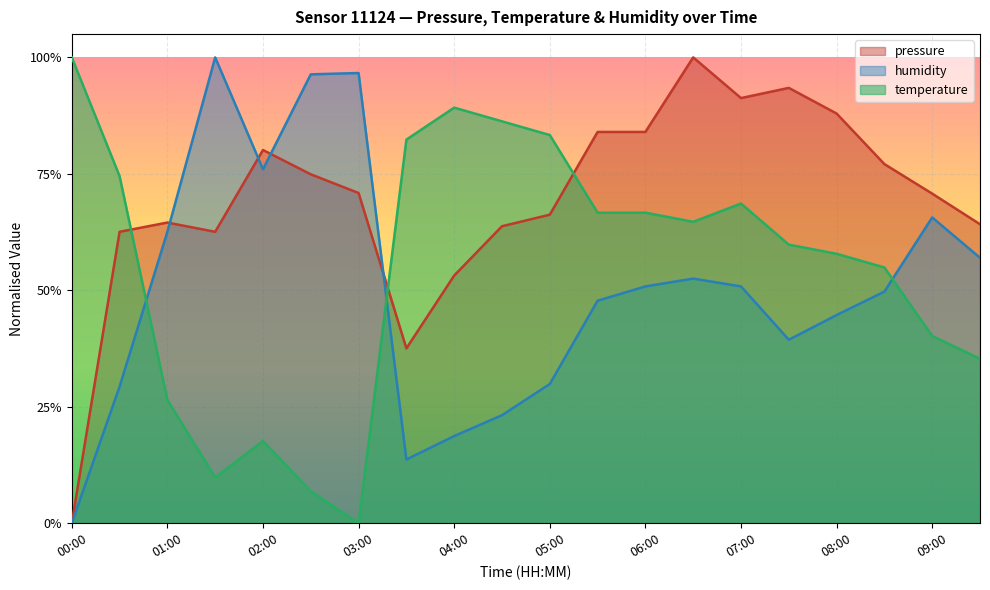

Which category has the highest value across all series?

06:30